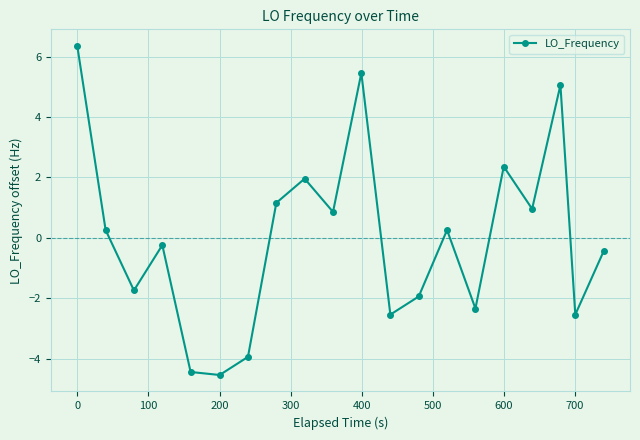

How many values are below zero?

10